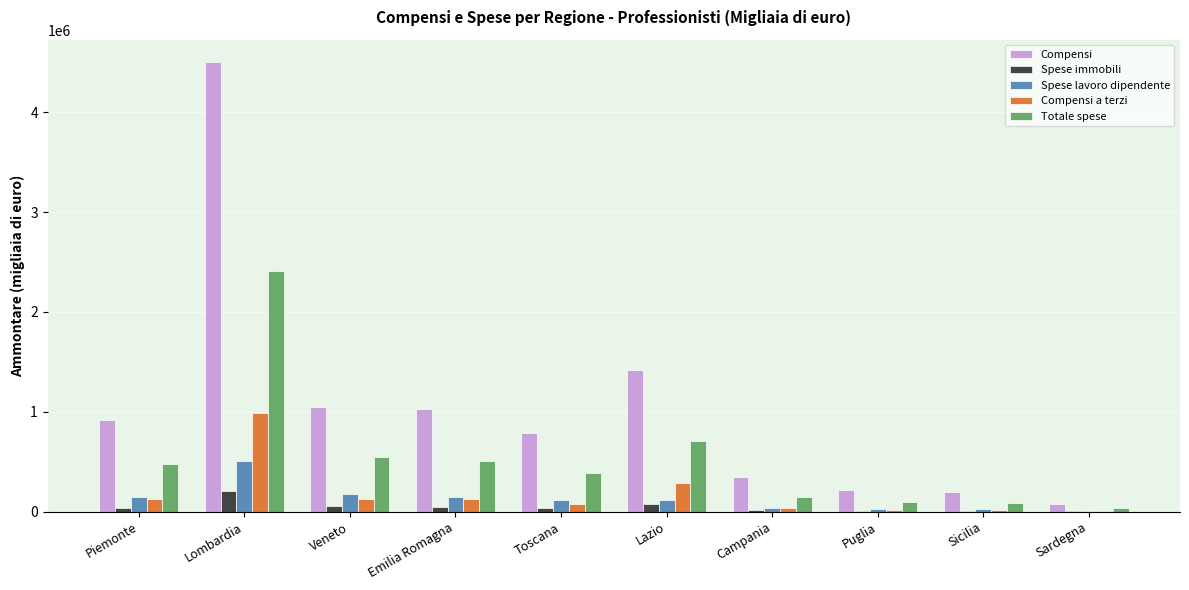

Count the number of categories in the chart.

10